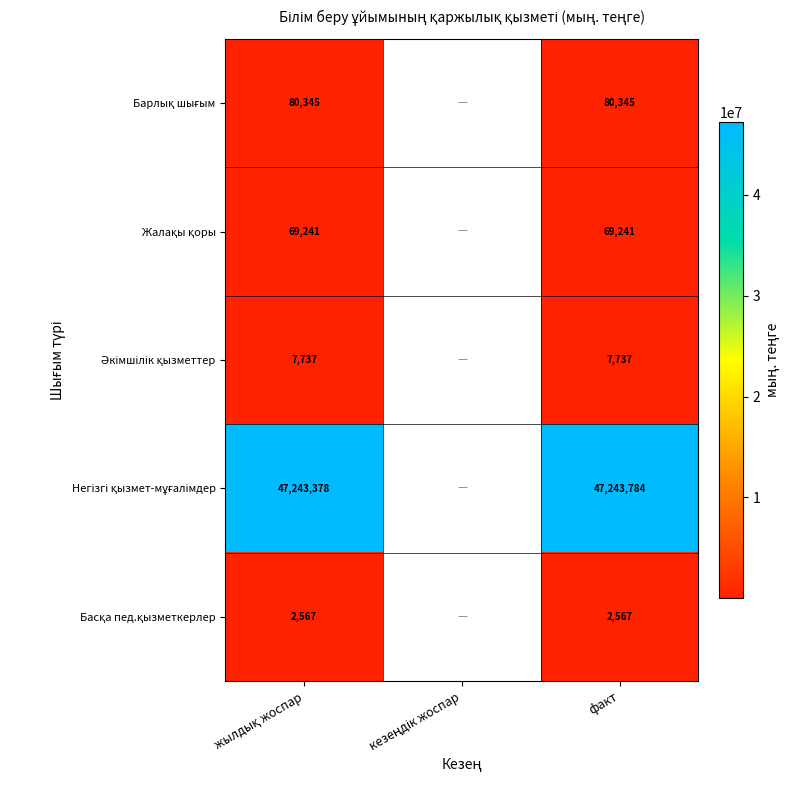

What is the minimum value shown in the chart?

2566.6